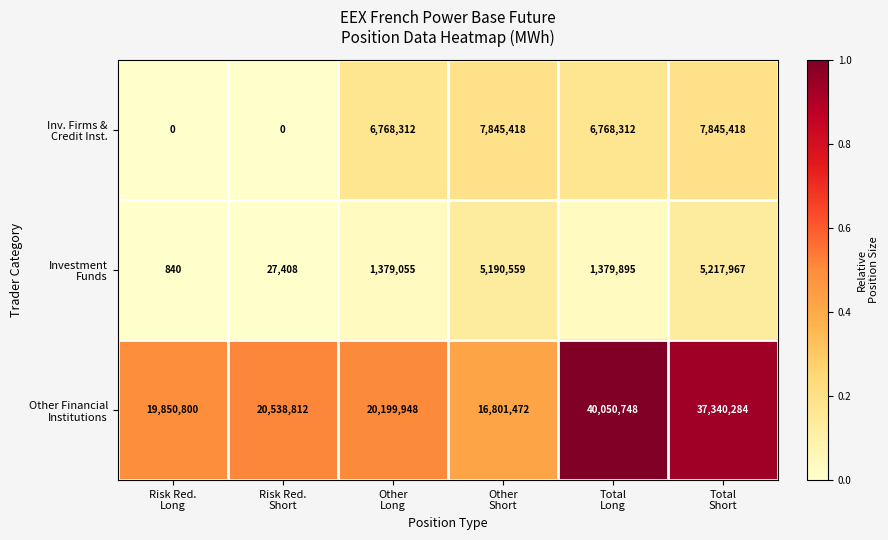

At how many categories does at least one series exceed 9466009?

6